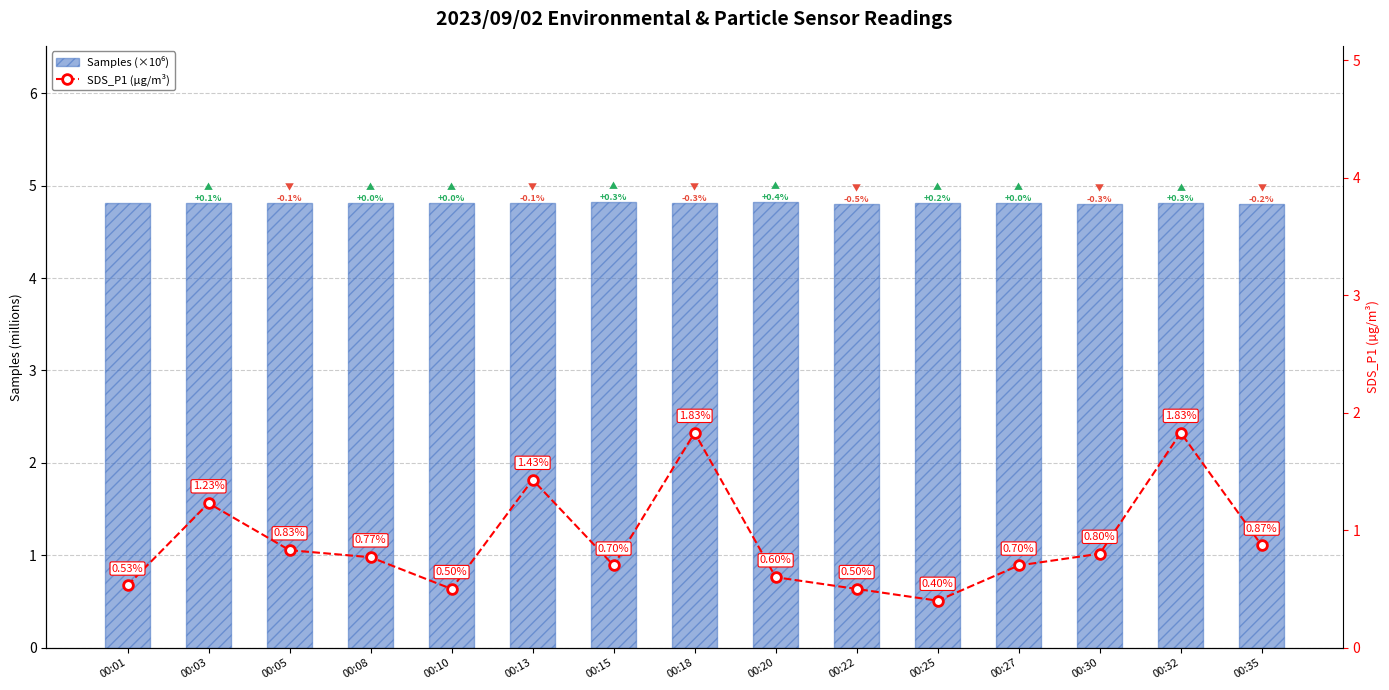

What is the spread (max minus min) of values at 00:08?

4.0